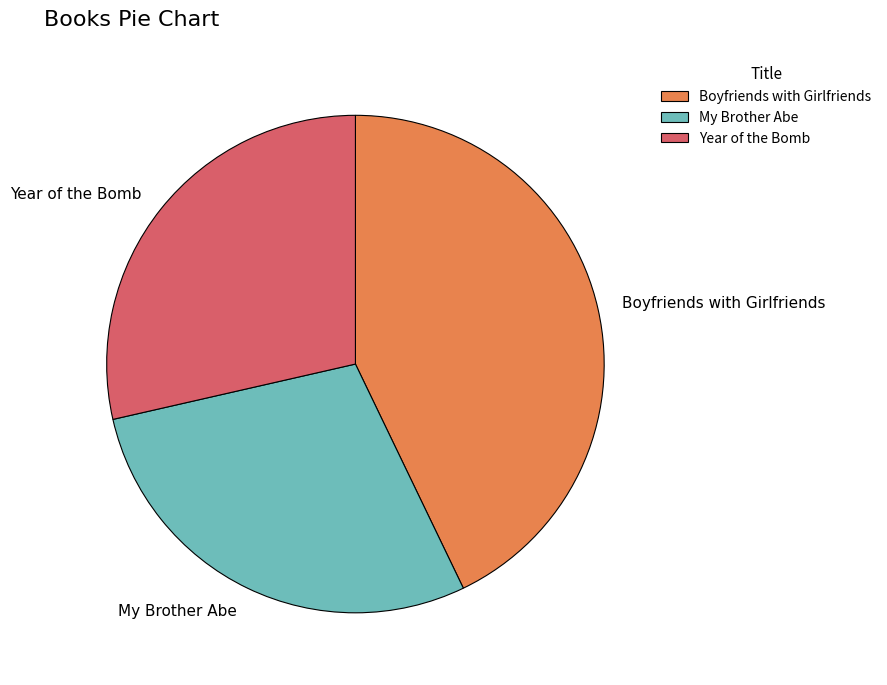

Is it true that Boyfriends with Girlfriends is 49% of the pie?

False